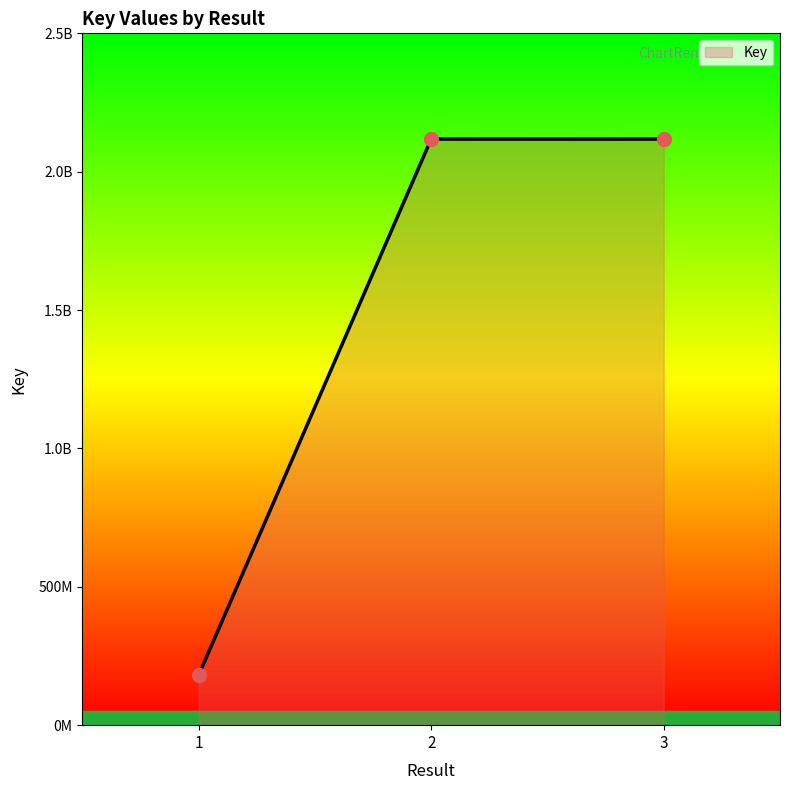

Between 3 and 2, which is larger?

2